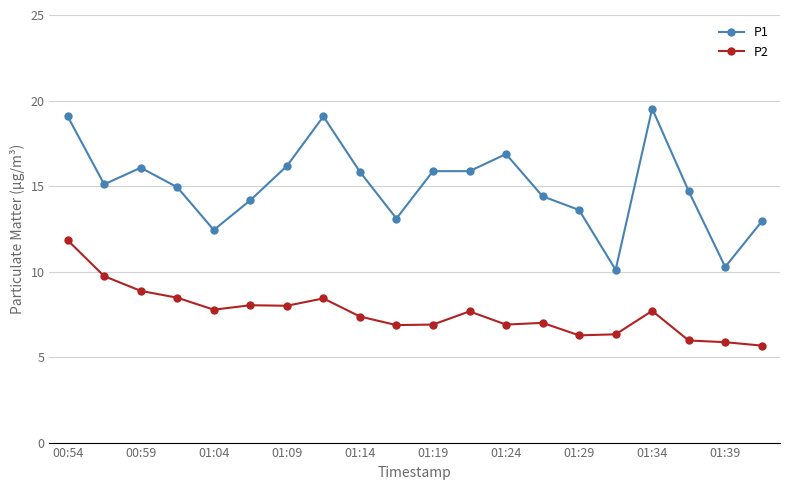

Rank the series by their maximum value, from lowest to highest.

P2, P1